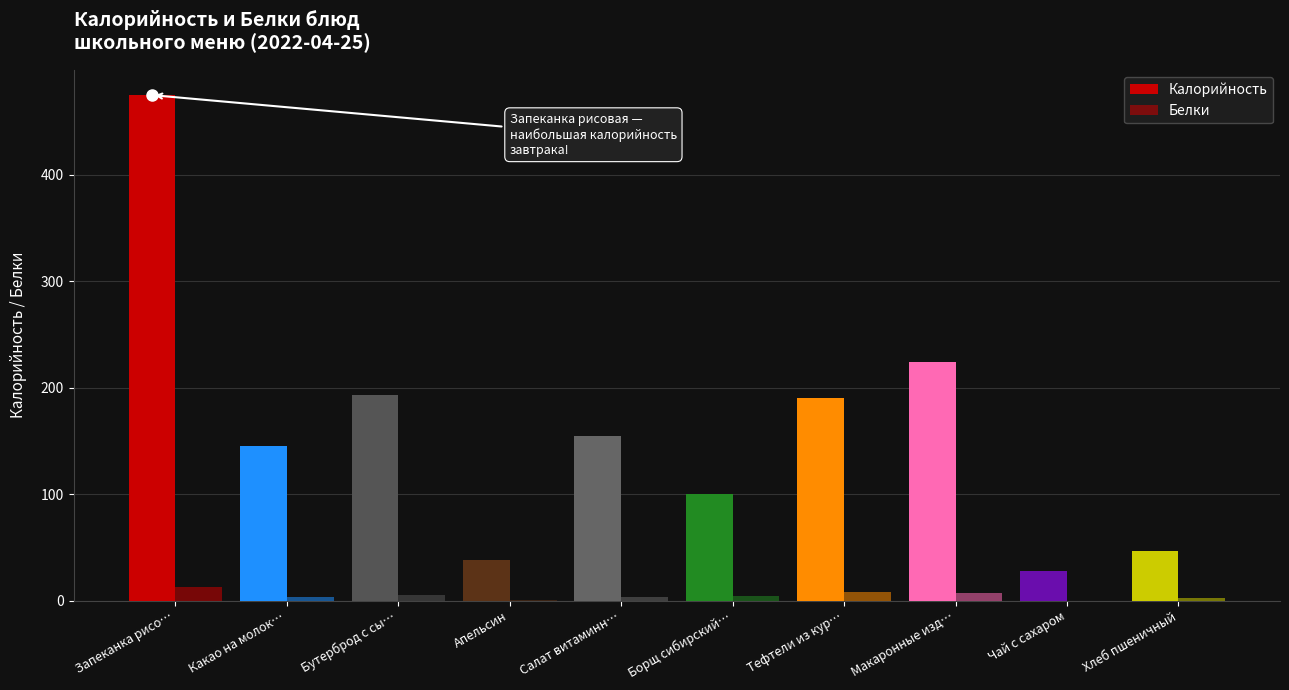

Which label corresponds to the largest value in the chart?

Запеканка рисо…